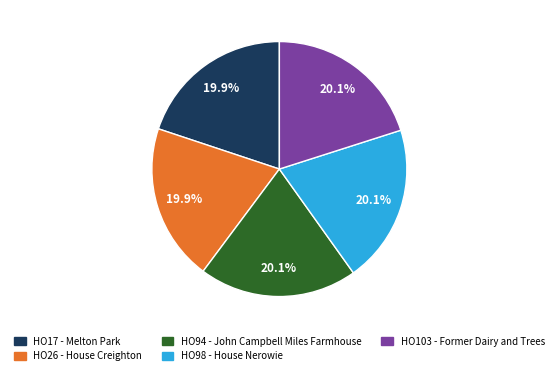

The HO98 - House Nerowie slice represents 20% of the pie. True or false?

True